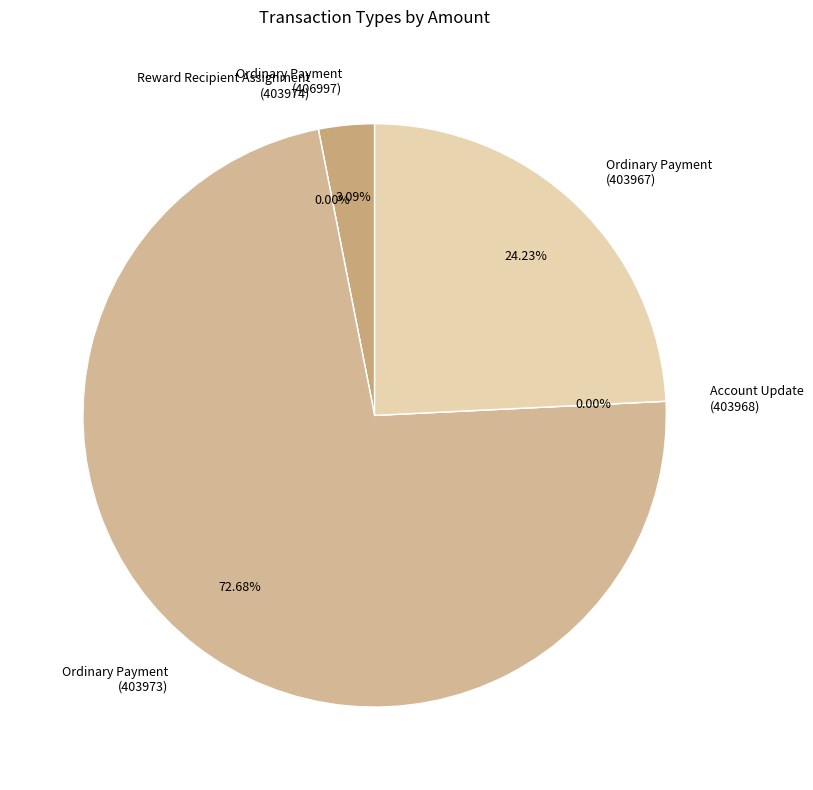

How many segments does this pie chart have?

5